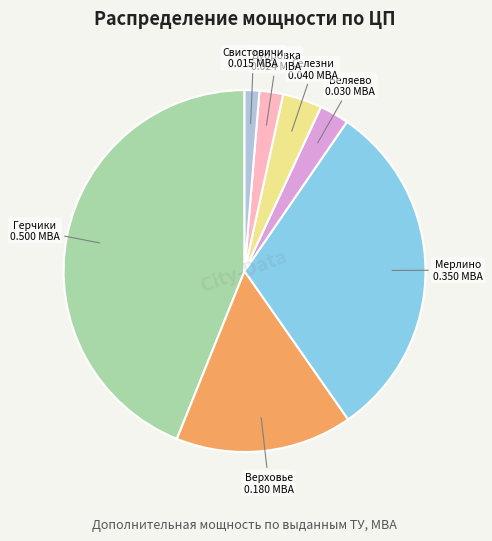

Does any single category account for the majority?

No